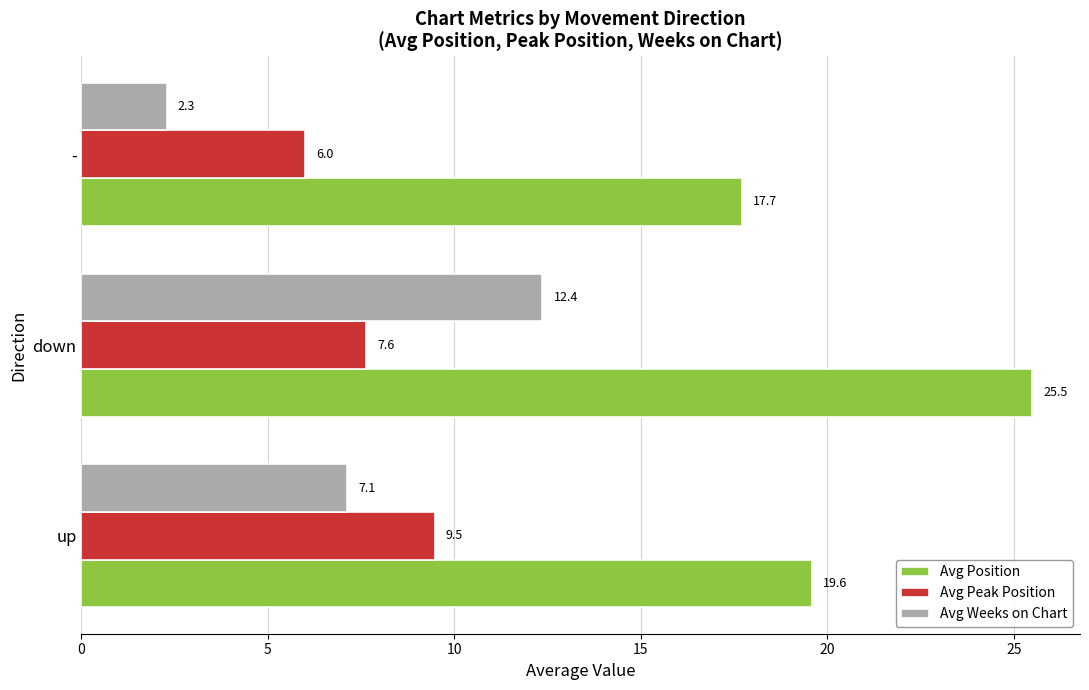

List the labels in order of Avg Position value, smallest first.

-, up, down